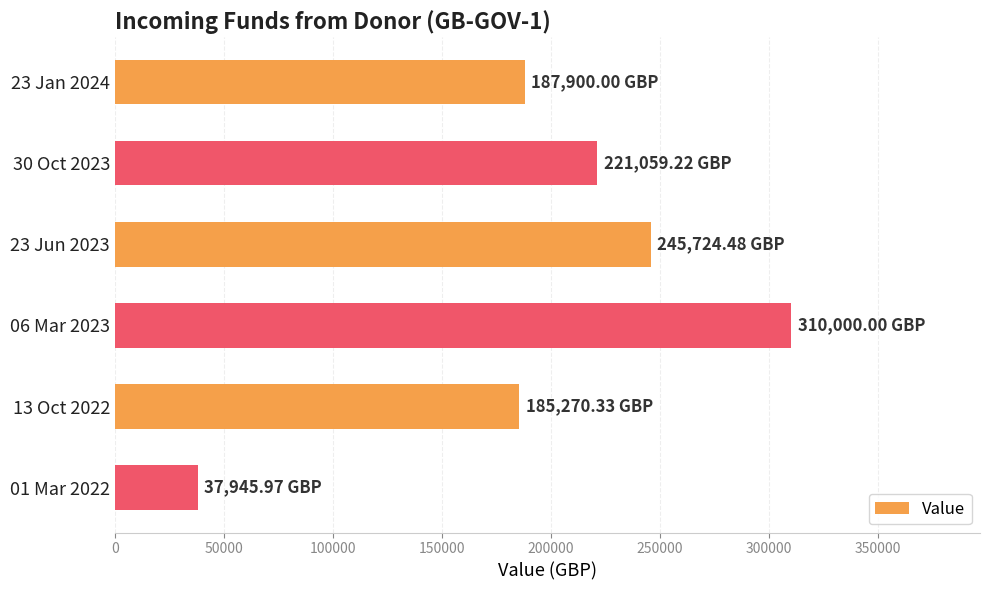

What is the difference between the values at 30 Oct 2023 and 23 Jun 2023?

24665.3